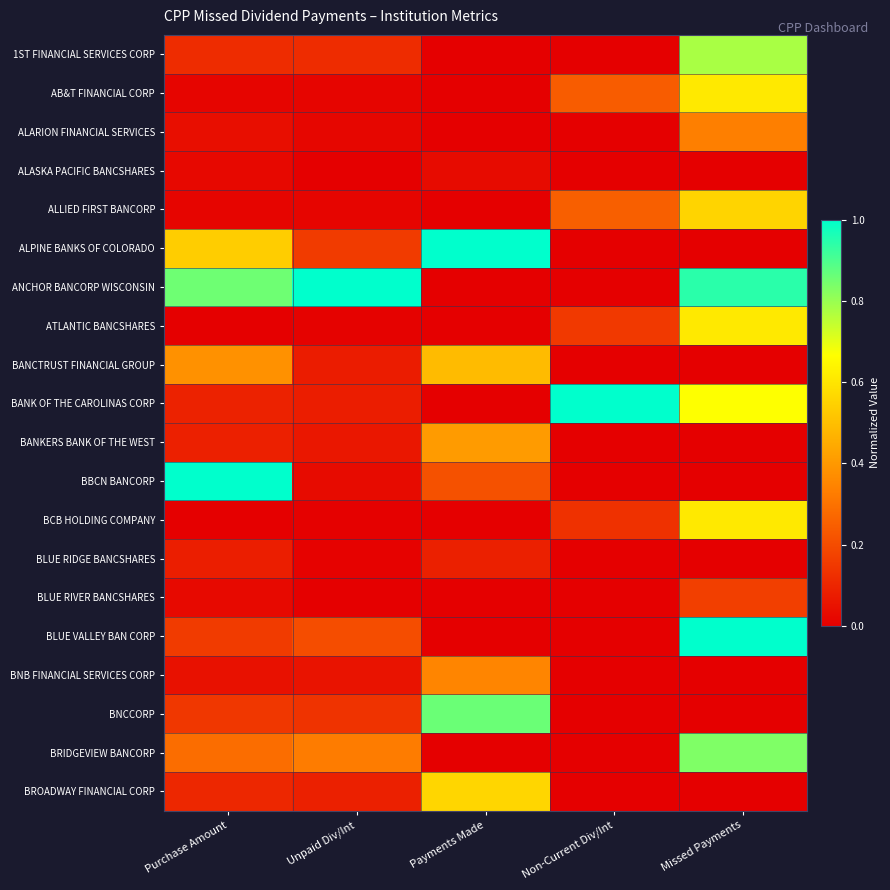

What is the total value across all series at Unpaid Div/Int?

2.4